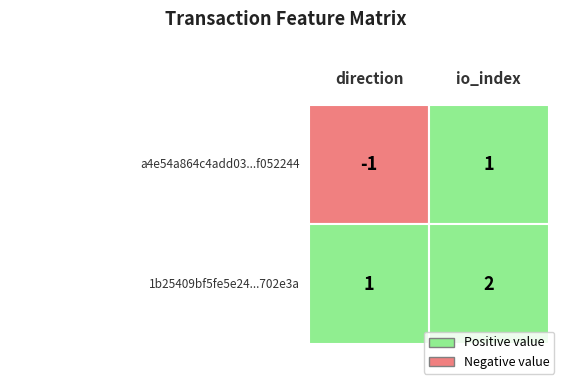

How many values in a4e54a864c4add03fe5c7f817dc2ebc9f052244 are above zero?

1